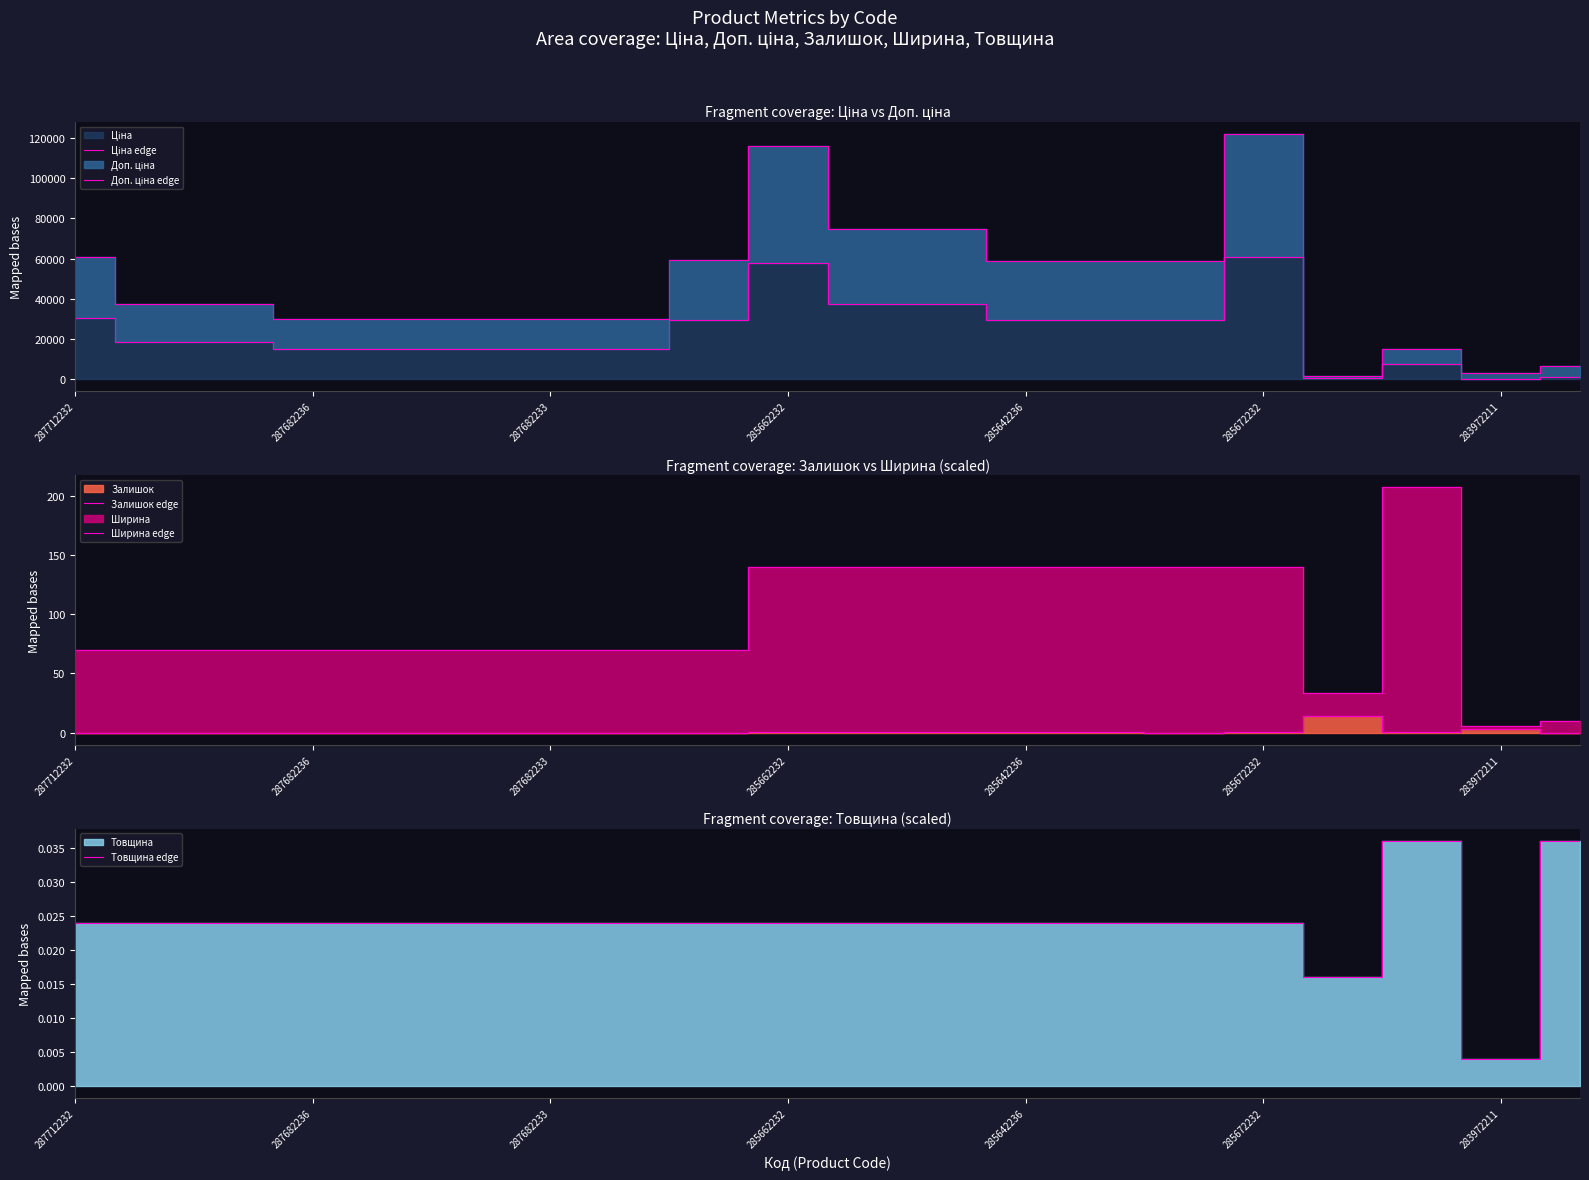

At how many categories does at least one series exceed 117492?

1